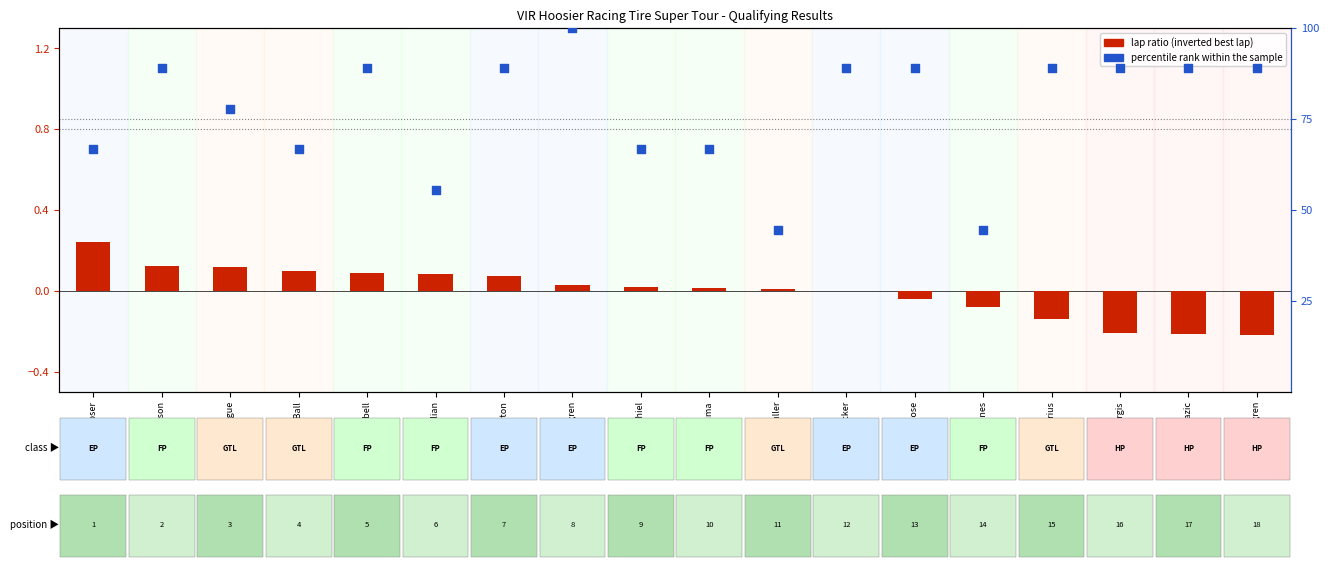

Which series contains the highest Y value?

percentile rank within the sample